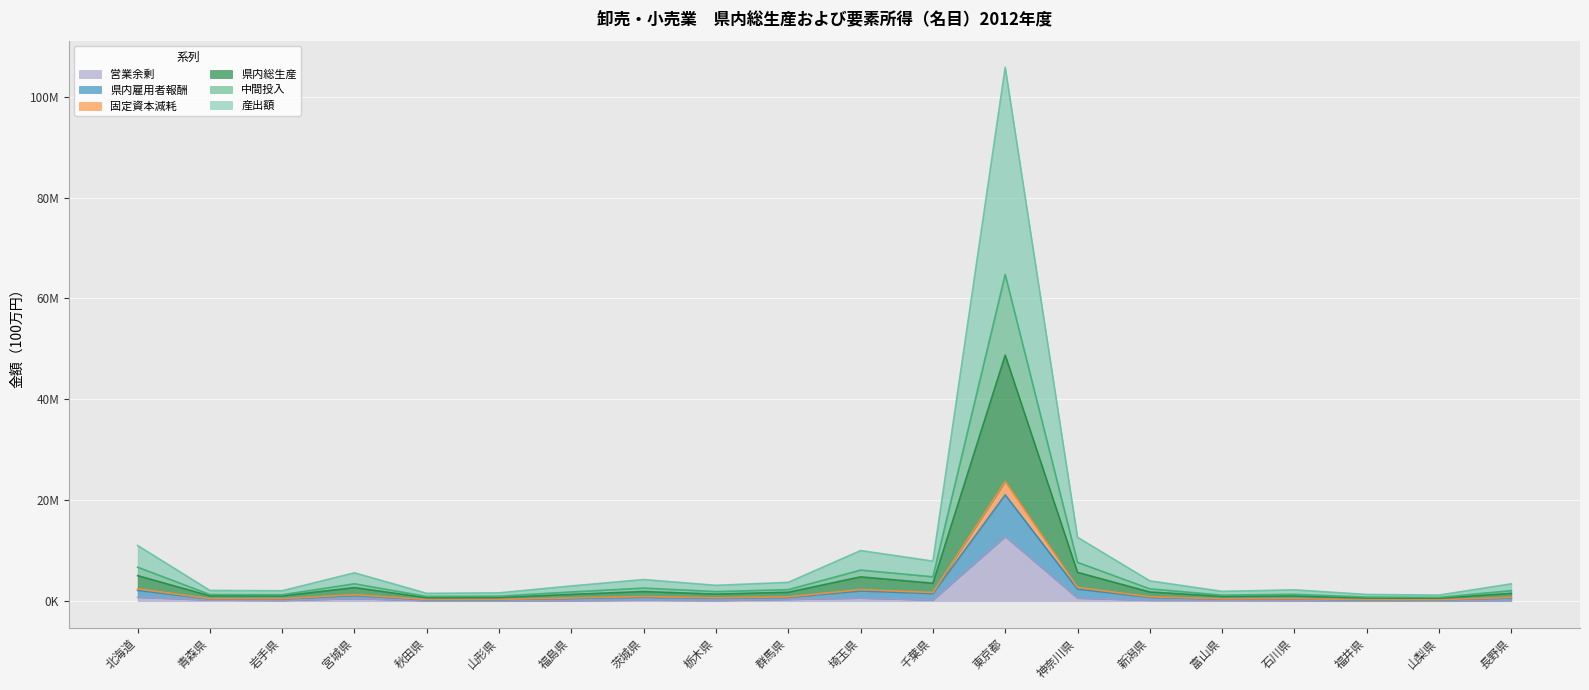

The 県内雇用者報酬 series shows 649162 at 長野県. True or false?

True